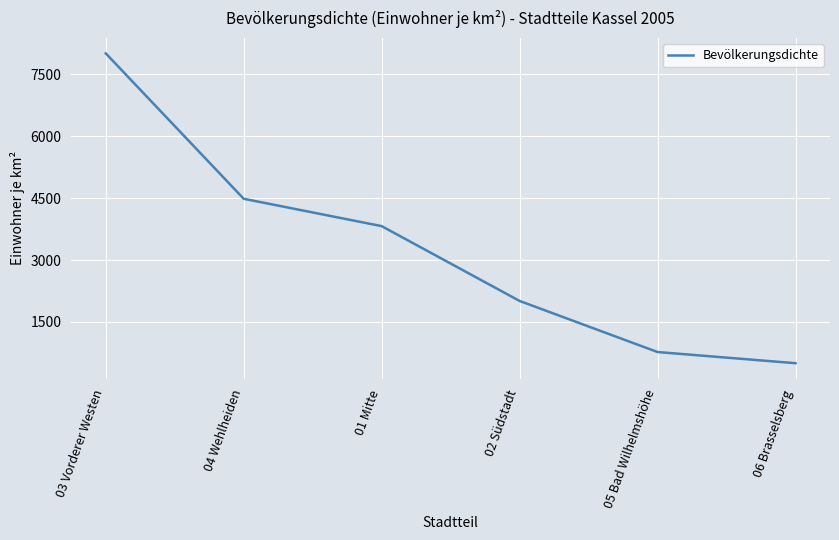

Does the chart have visible grid lines?

Yes